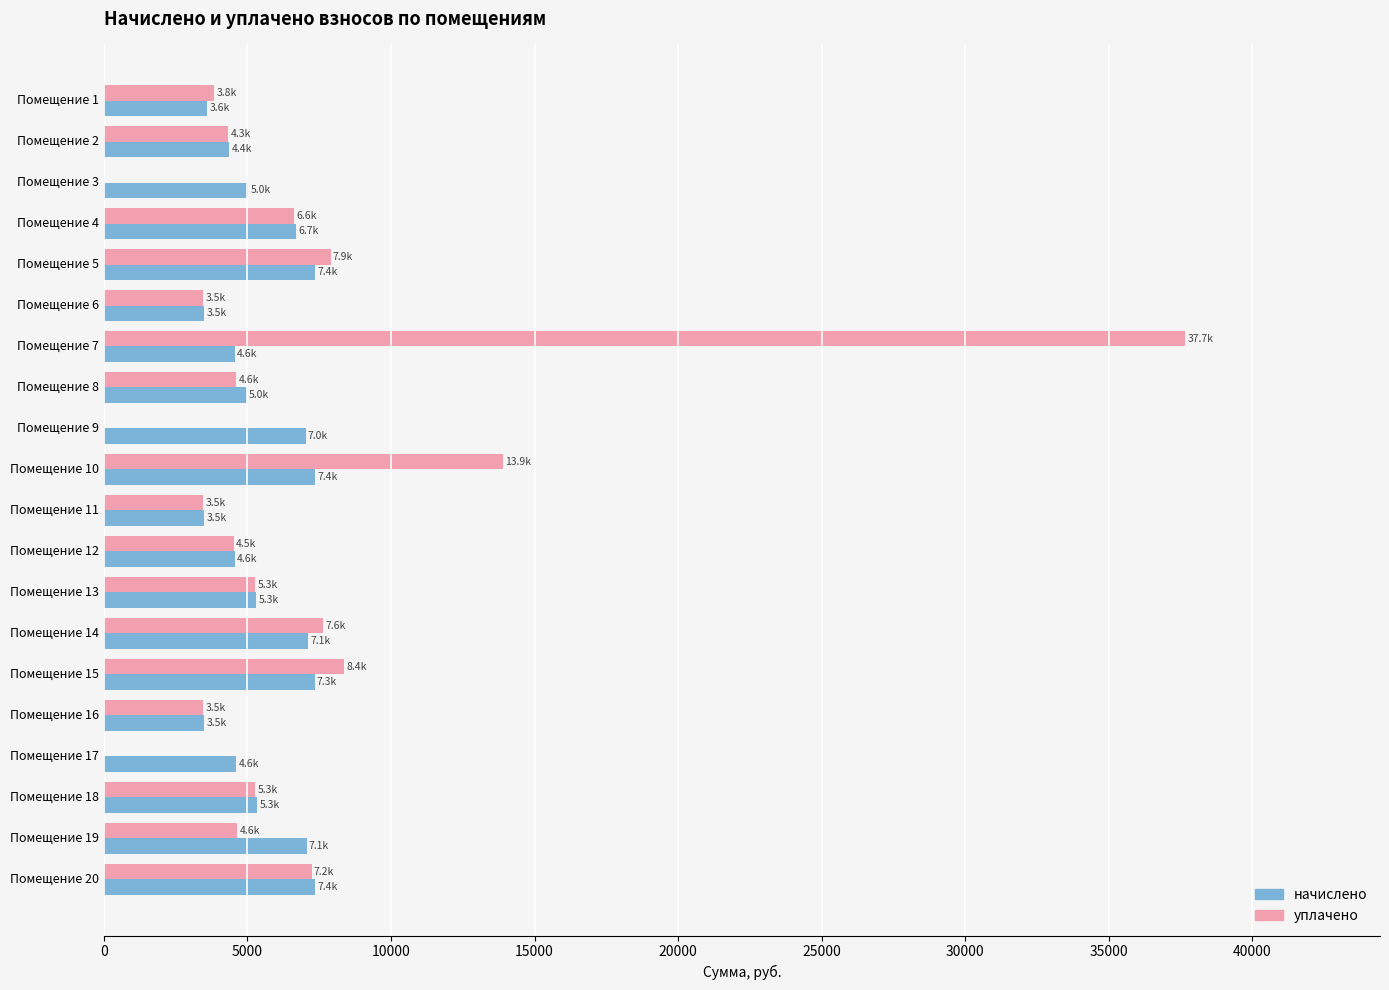

At which label is уплачено closest to 18830?

Помещение 10